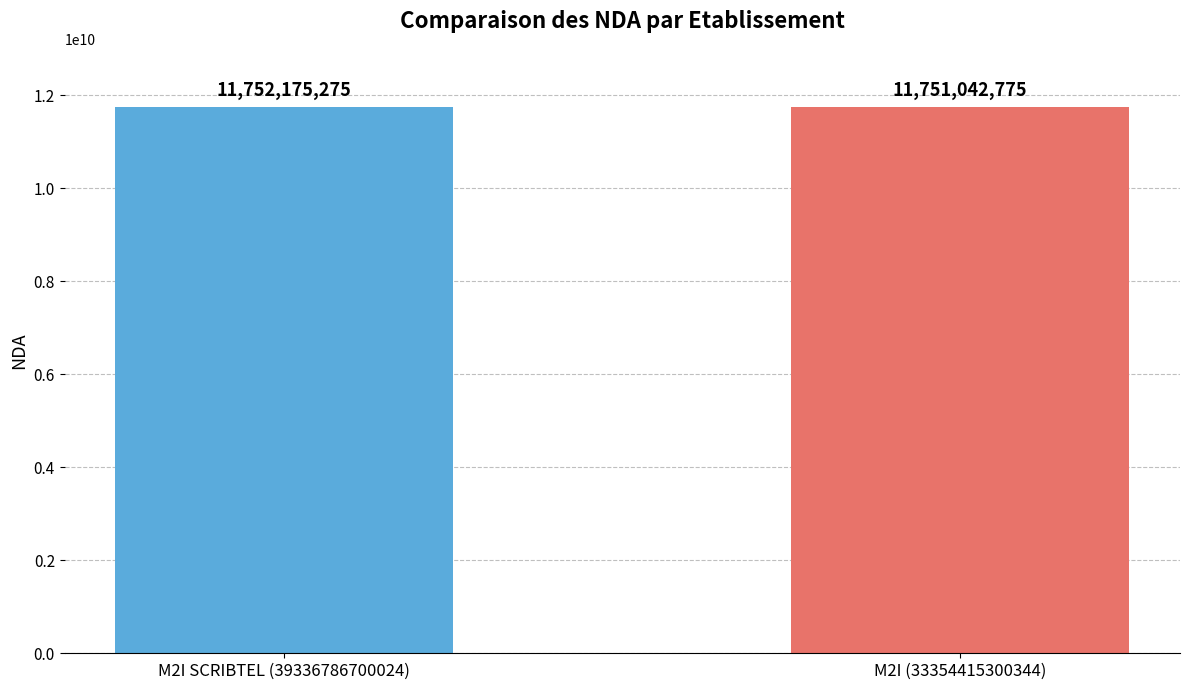

How many bars are there in total?

2